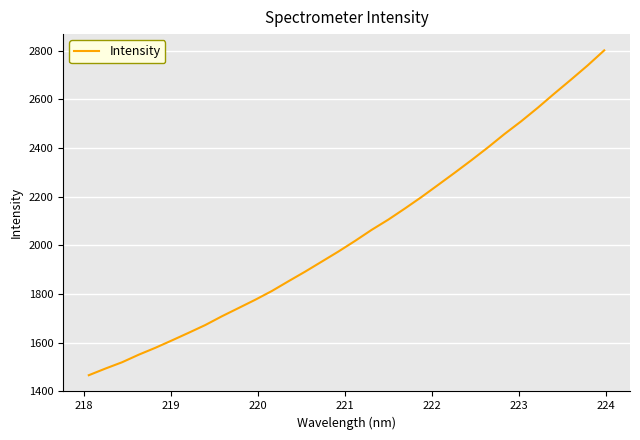

Reading right to left, transcribe all the data shown in this chart.

2801.9	2739.9	2681.6	2624.6	2566.1	2510.4	2458.3	2403.0	2350.1	2298.9	2248.8	2199.0	2151.7	2106.0	2064.0	2018.5	1974.9	1933.5	1892.2	1852.9	1812.7	1776.7	1742.7	1708.9	1672.8	1641.0	1609.8	1579.2	1550.9	1519.9	1493.9	1466.6